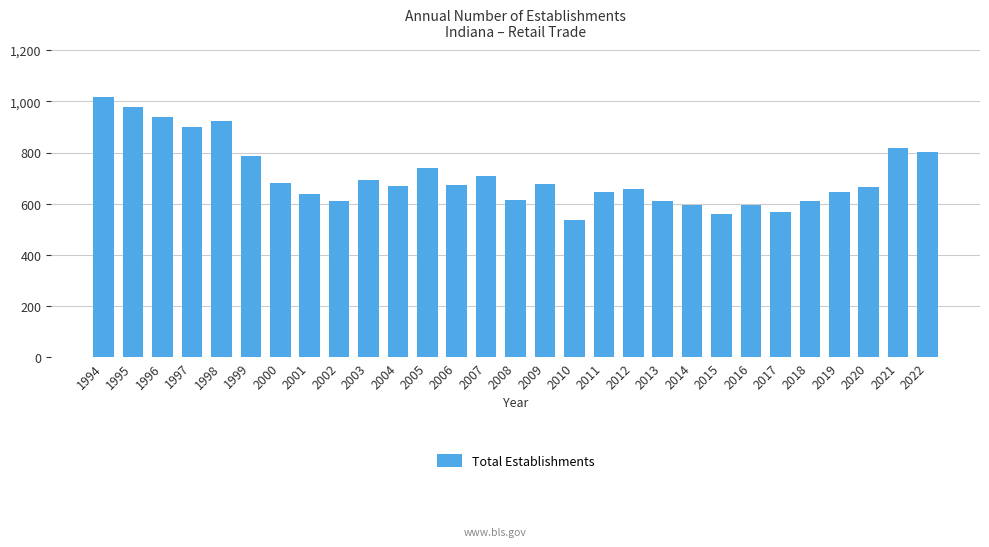

Is it true that the value at 2012 is 948?

False